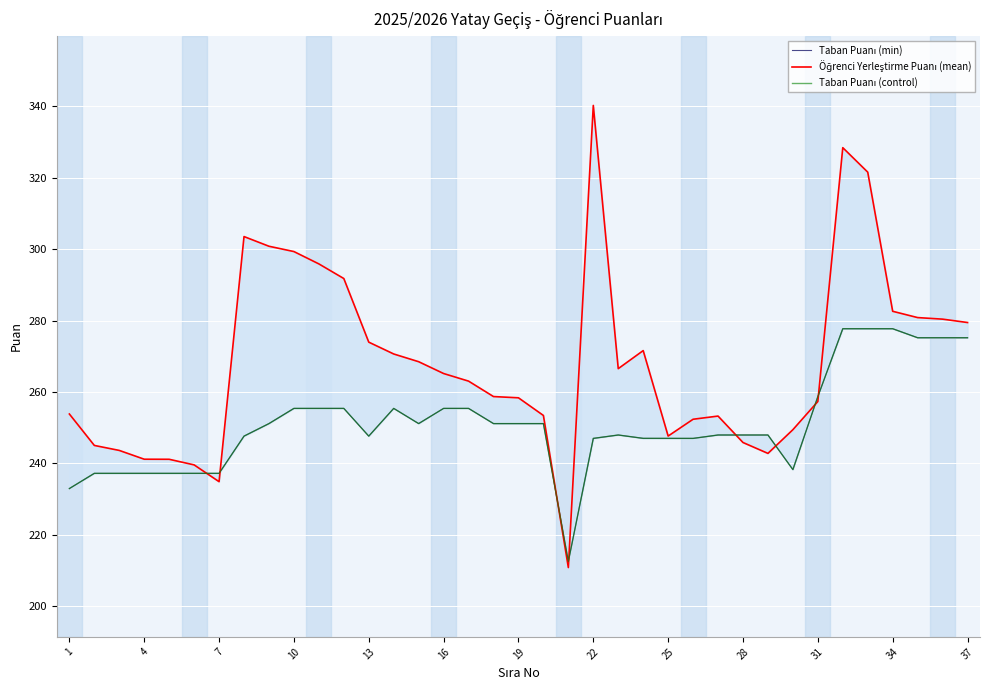

How many lines are shown in the chart?

3